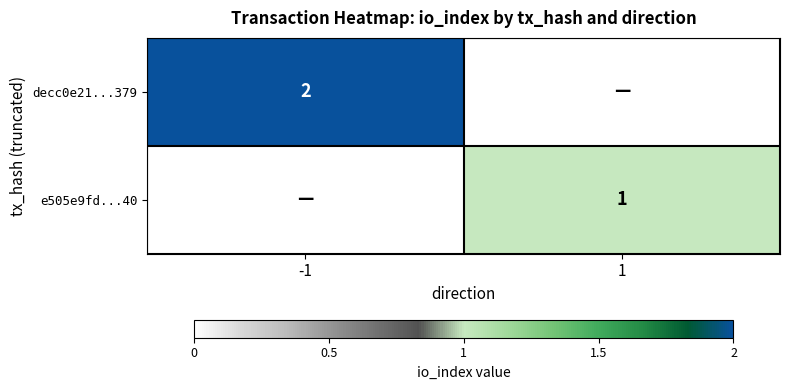

Which label corresponds to the largest value in the chart?

-1